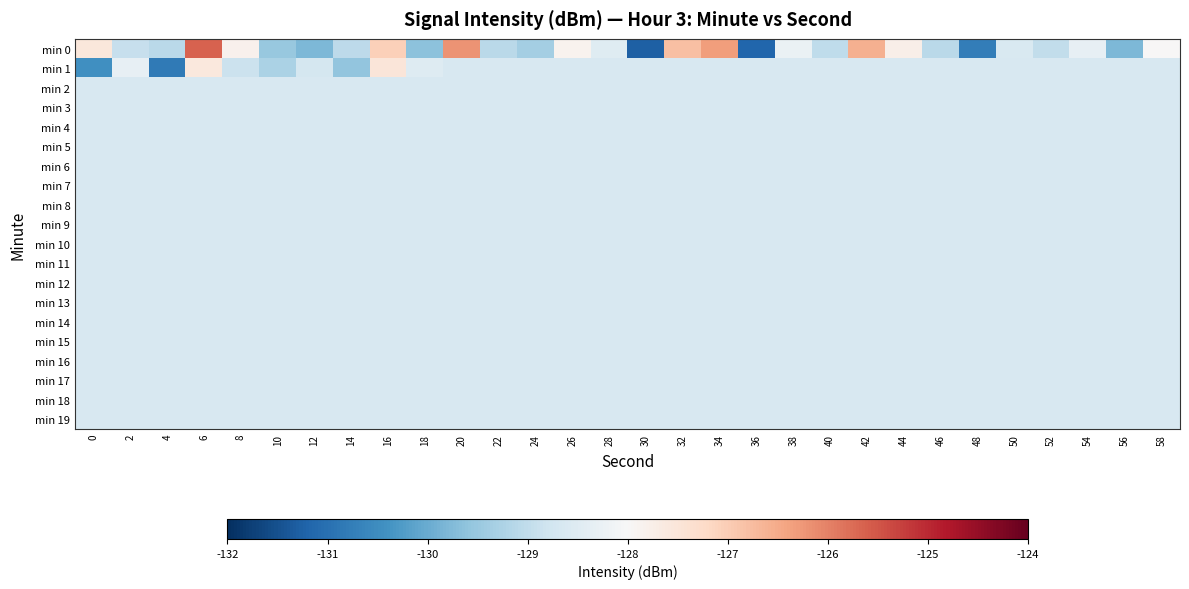

At 34, list the series in order from smallest to largest.

min 1, min 2, min 3, min 4, min 5, min 6, min 7, min 8, min 9, min 10, min 11, min 12, min 13, min 14, min 15, min 16, min 17, min 18, min 19, min 0